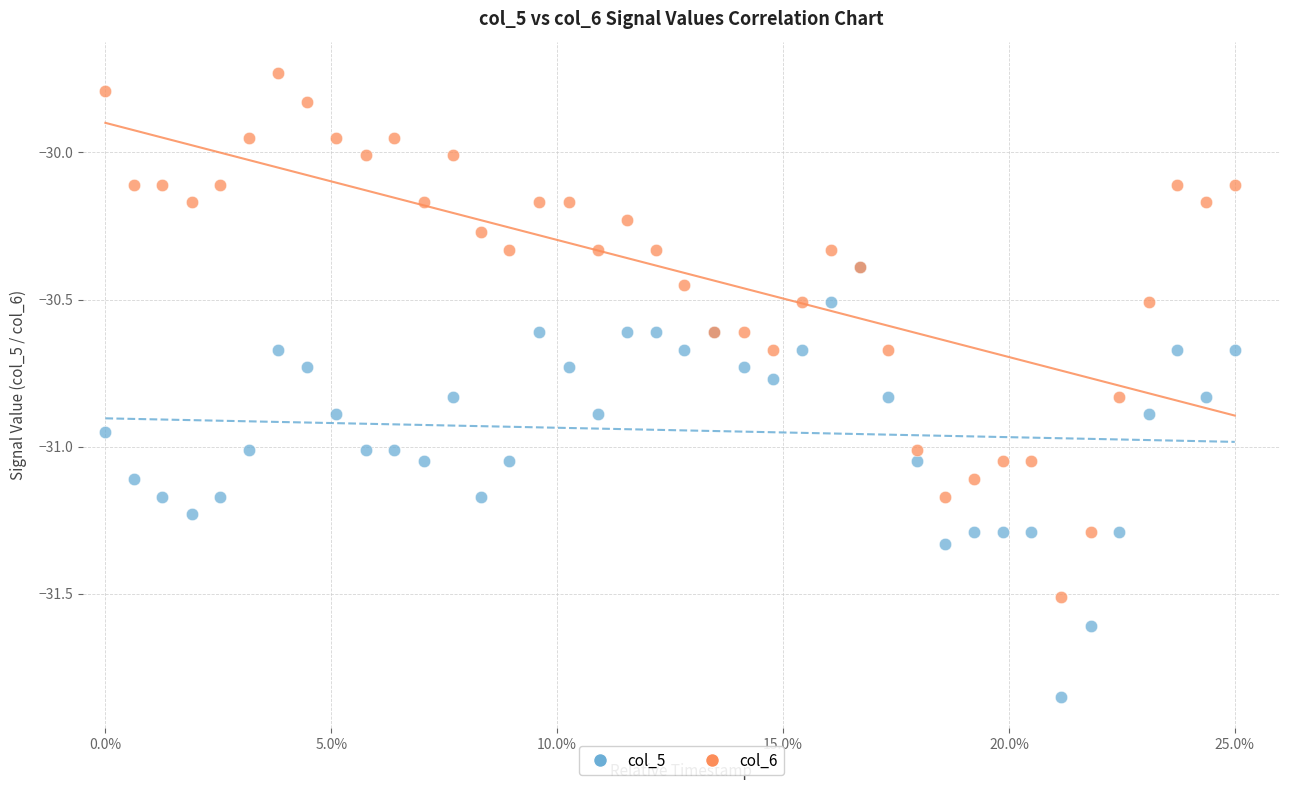

Which series has the largest Y range (max minus min)?

col_6